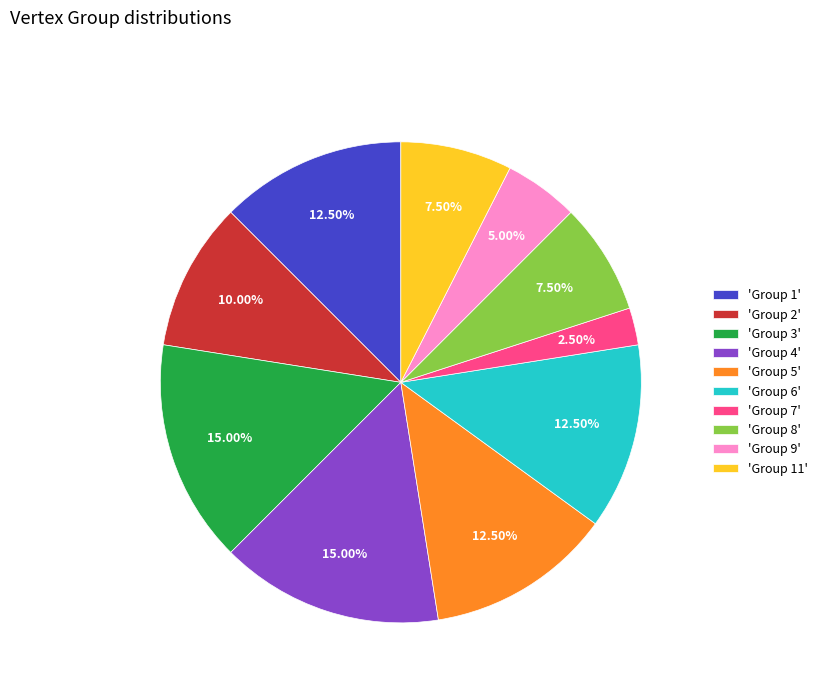

Does 'Group 7' account for over 50% of the chart?

No